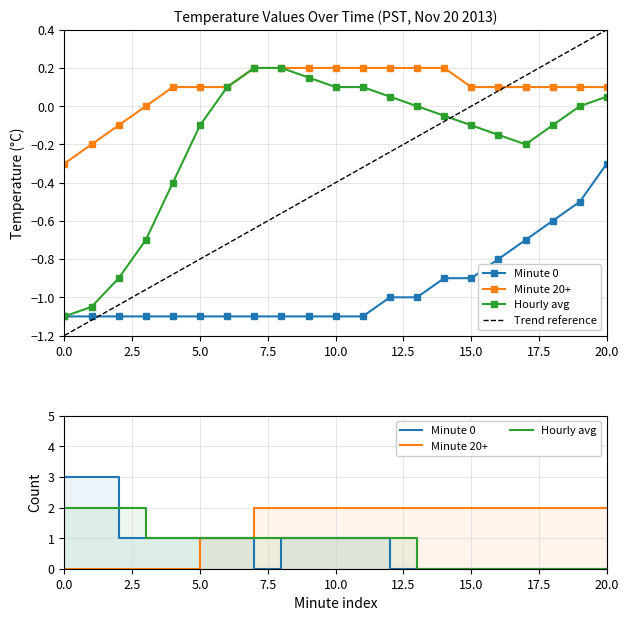

Which series has the widest spread of values?

Hourly avg